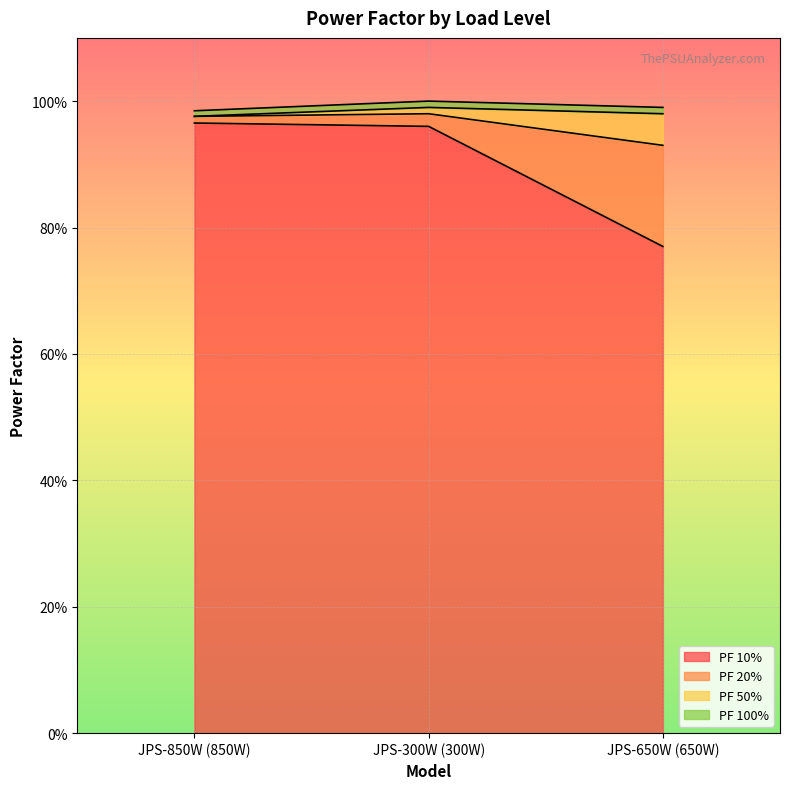

Reading left to right, what are all the values shown in this chart?

PF 10%: JPS-850W (850W)=1.0	JPS-300W (300W)=1.0	JPS-650W (650W)=0.8
PF 20%: JPS-850W (850W)=1.0	JPS-300W (300W)=1.0	JPS-650W (650W)=0.9
PF 50%: JPS-850W (850W)=1.0	JPS-300W (300W)=1.0	JPS-650W (650W)=1.0
PF 100%: JPS-850W (850W)=1.0	JPS-300W (300W)=1.0	JPS-650W (650W)=1.0